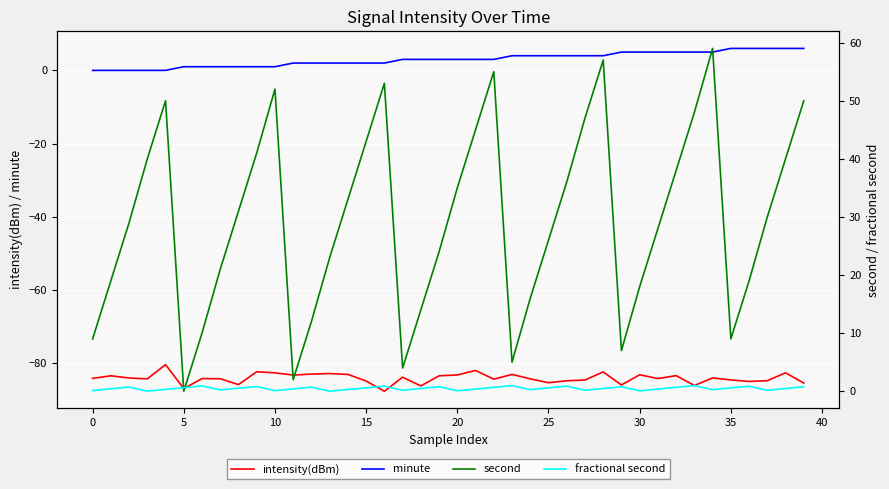

How many interior local peaks does the intensity(dBm) series have?

13